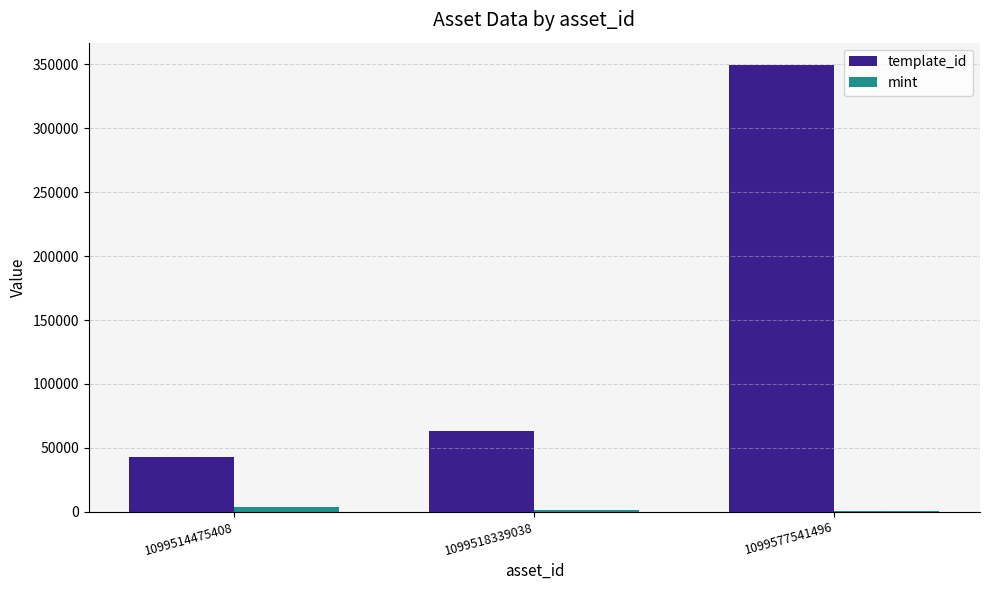

At which category does the chart reach its peak across all series?

1099577541496